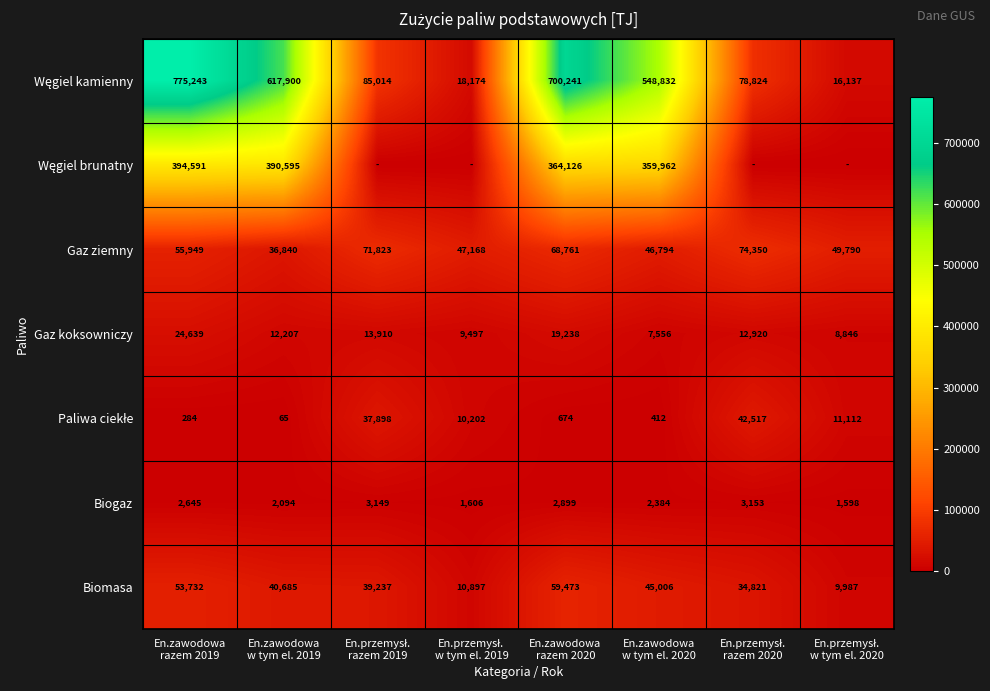

What is the maximum value for Biogaz?

3153